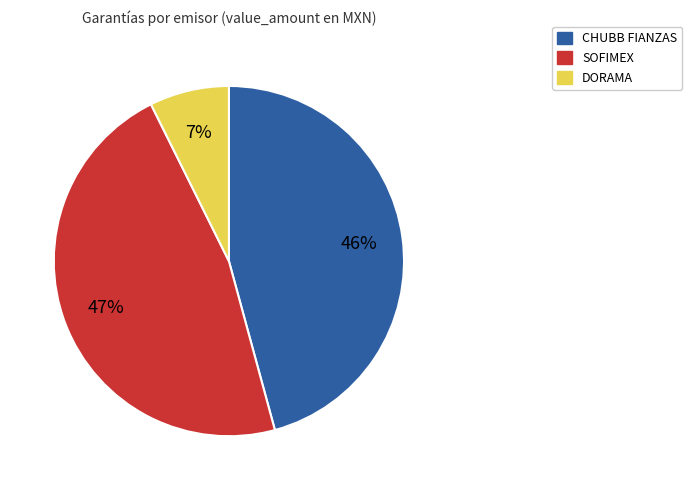

To the nearest percent, what is the difference between the largest and smallest slice percentages?

40%